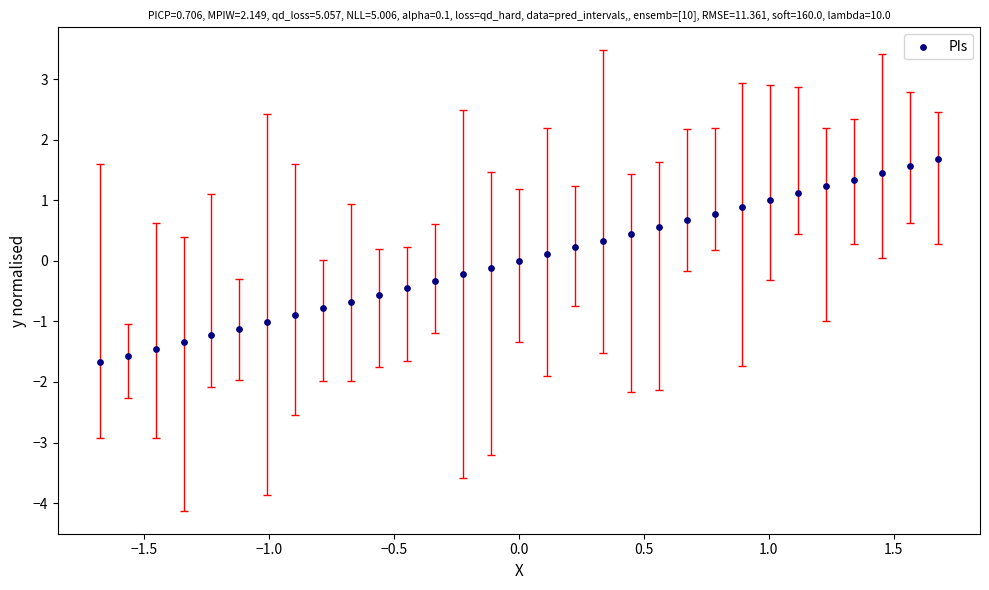

What is the range of X values (max minus min)?

3.4